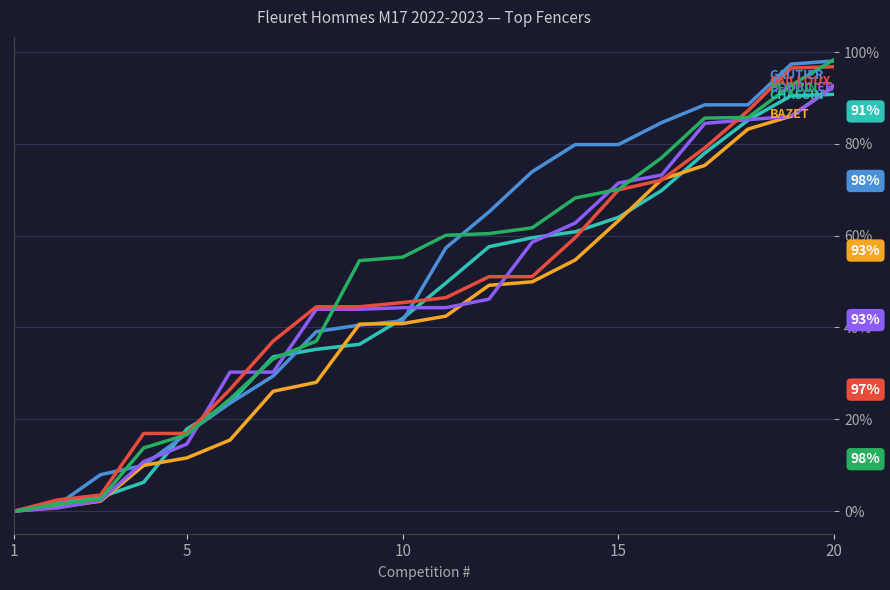

What is the maximum value shown in the chart?

98.4